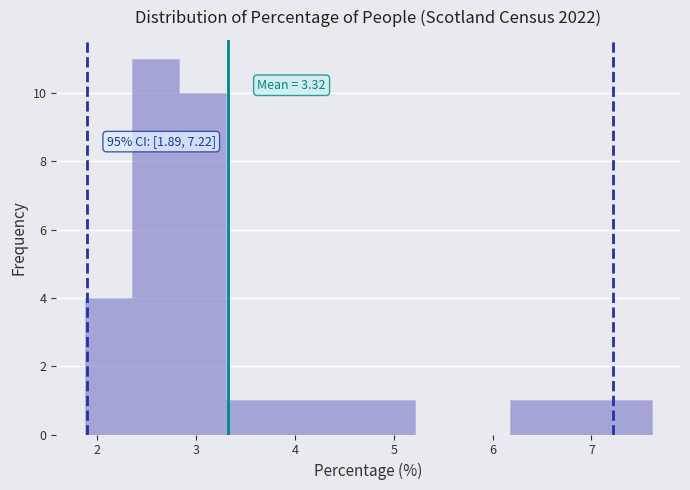

Which range on the x-axis has the tallest bar?

2.3 to 2.8